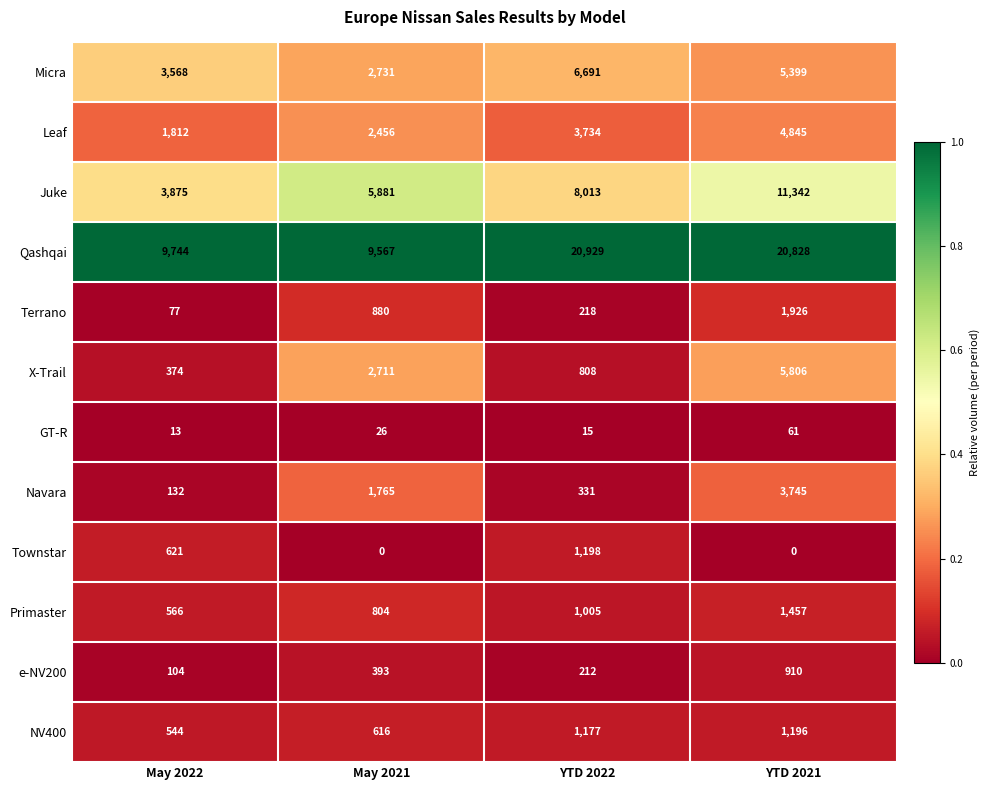

The value of NV400 at May 2022 is 544. True or false?

True